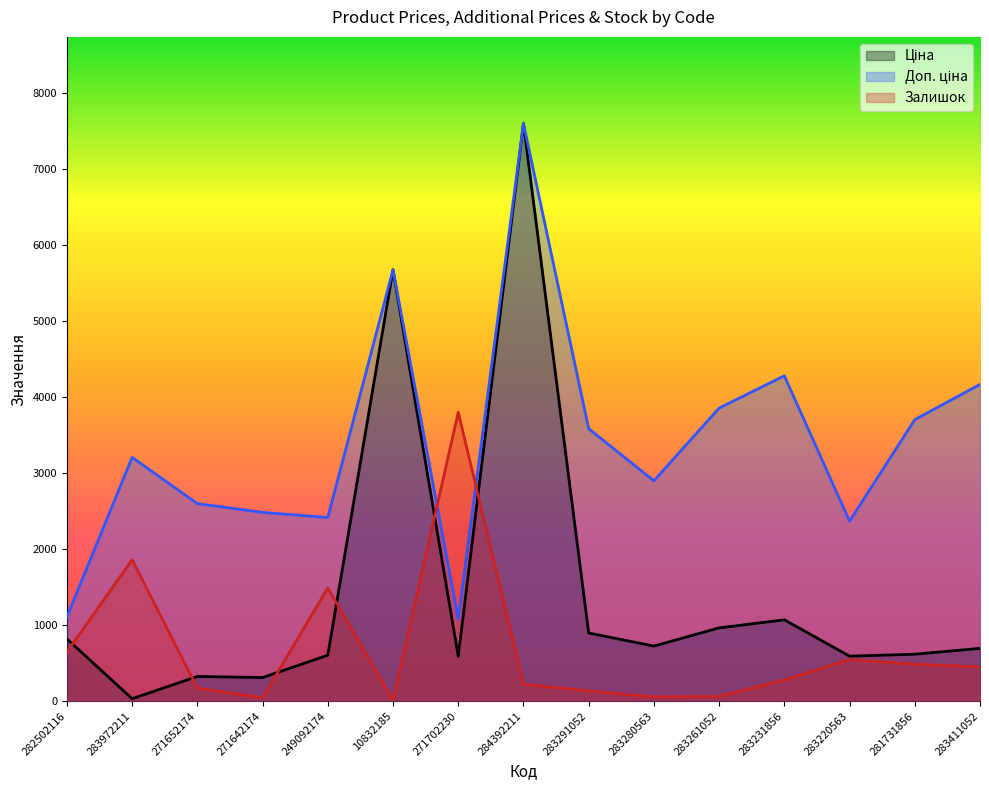

What is the sum of the Доп. ціна values at 283291052 and 271652174?

6181.9